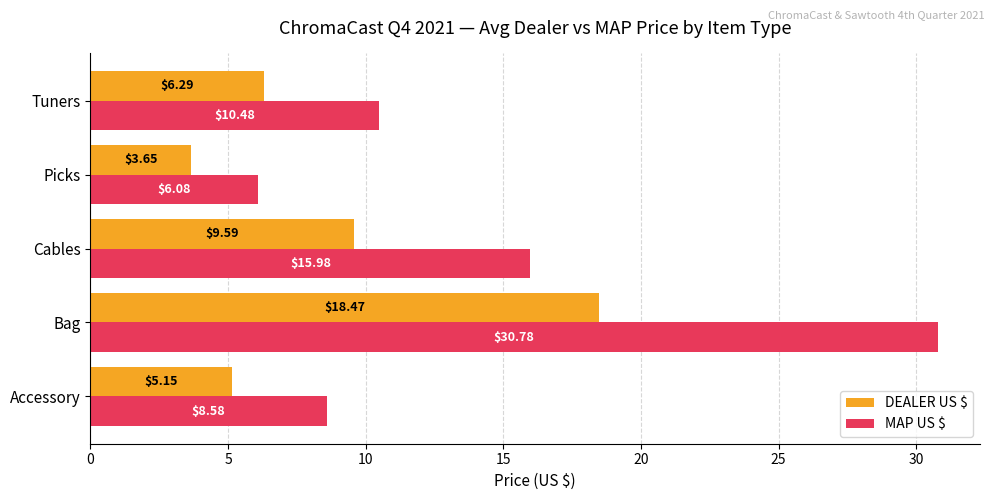

Rank the categories by DEALER US $ value from lowest to highest.

Picks, Accessory, Tuners, Cables, Bag